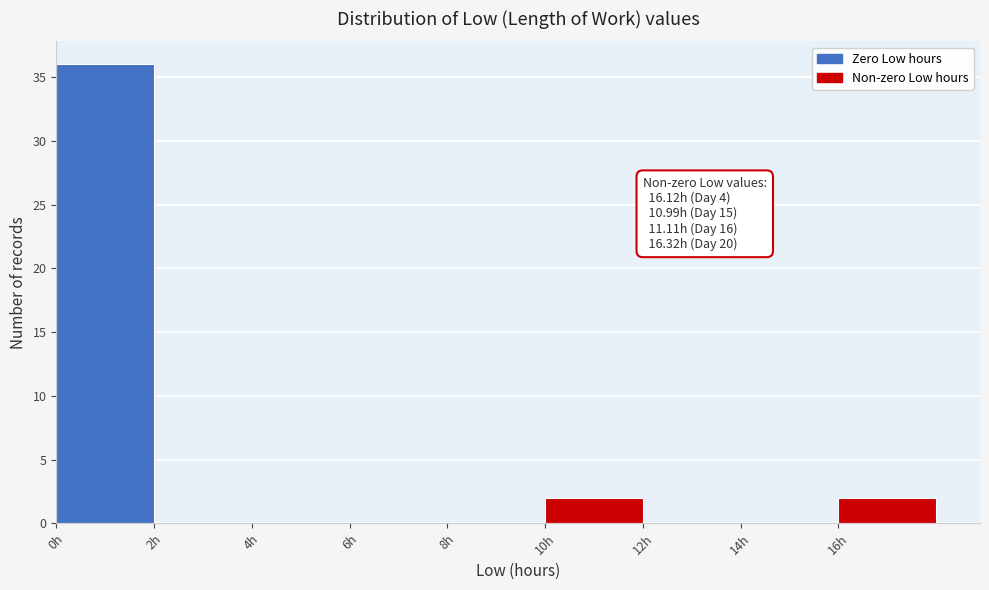

Over which range of the x-axis is the bar tallest?

0 to 2